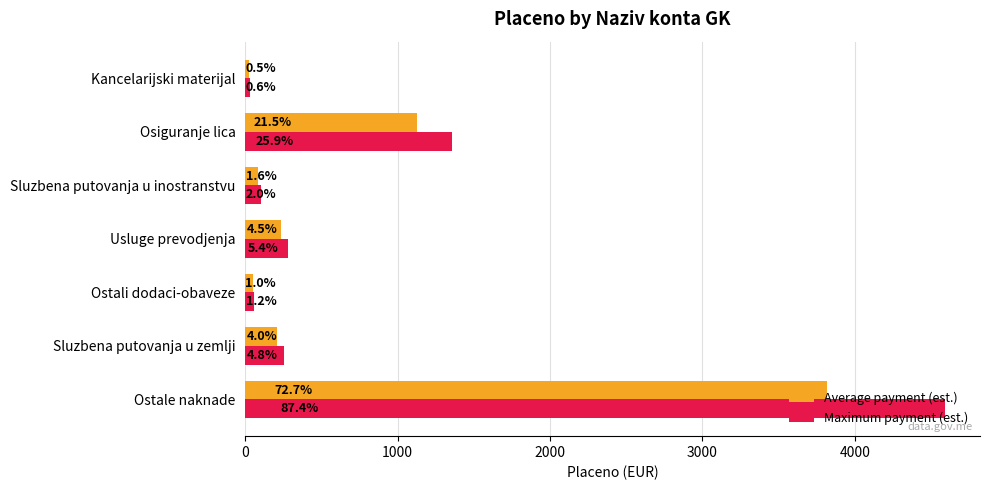

What are all the series names shown in the legend?

Average payment (est.), Maximum payment (est.)